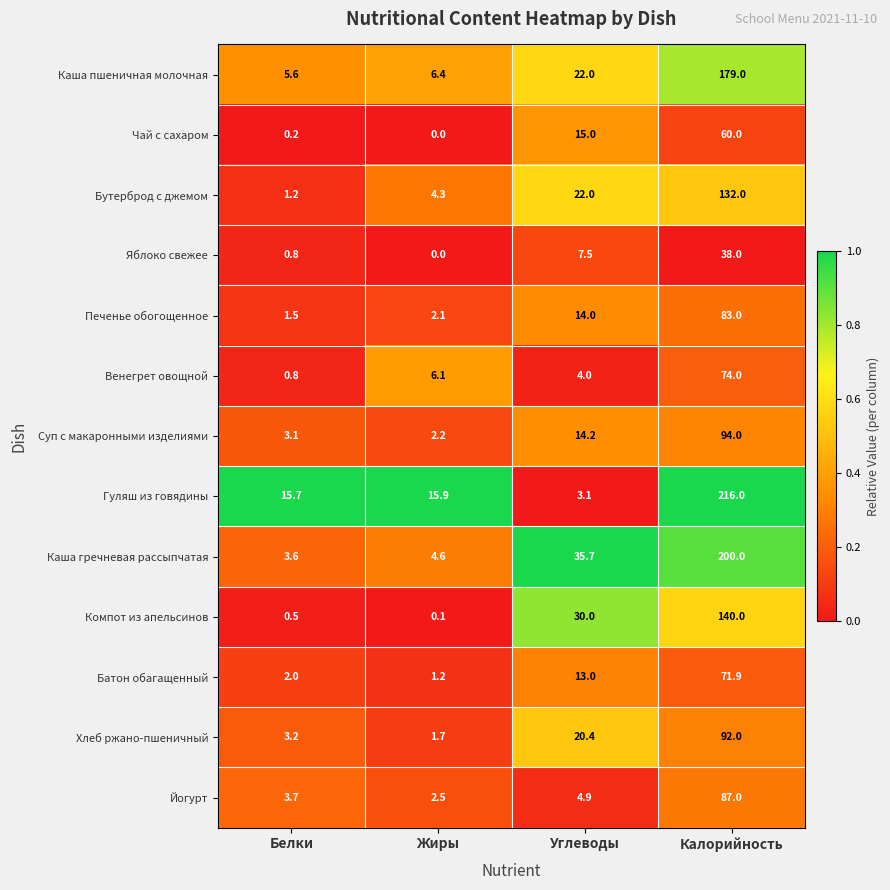

Which category has the lowest value across all series?

Жиры